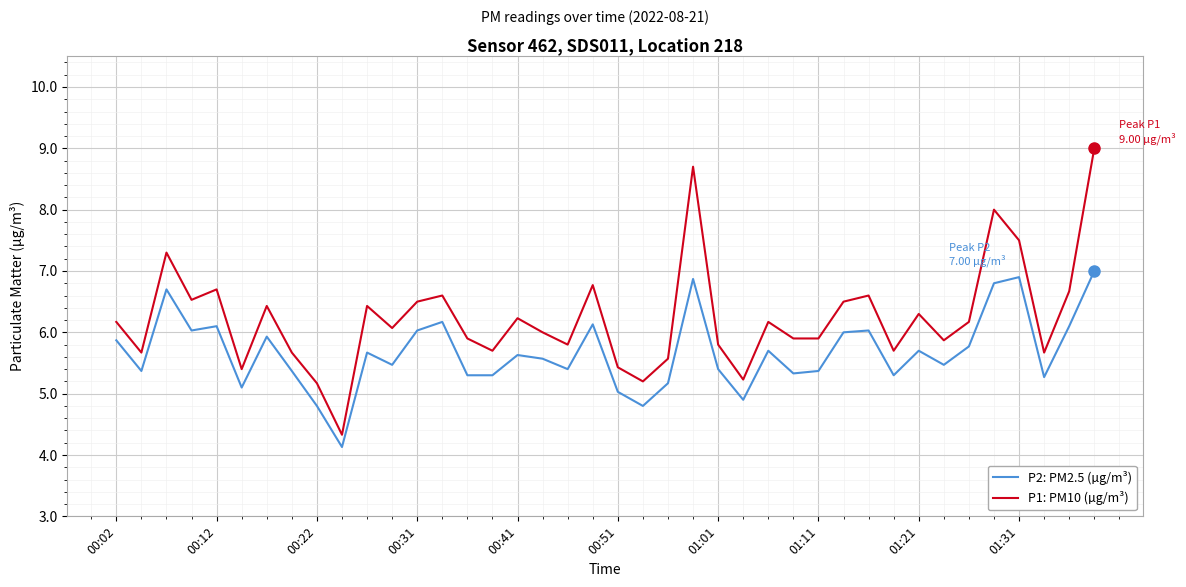

List the series in order of their overall mean, lowest first.

P2: PM2.5 (µg/m³), P1: PM10 (µg/m³)